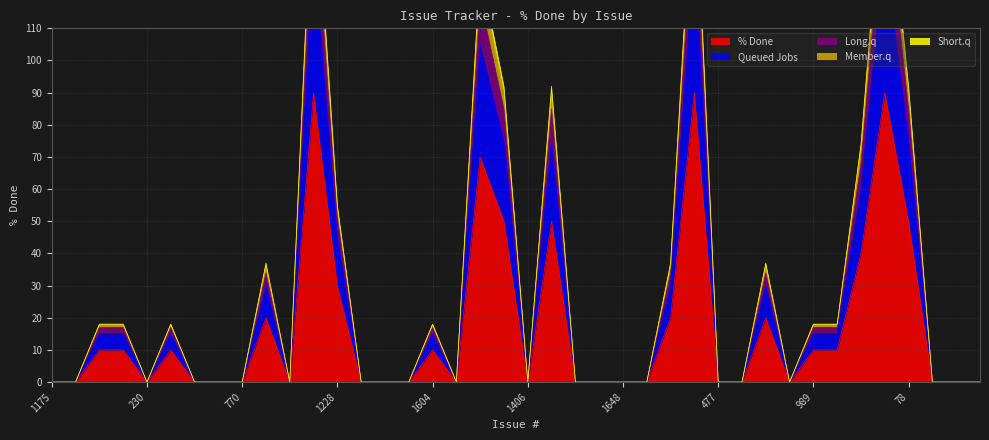

True or false: % Done has a value of 49 at 770.

False